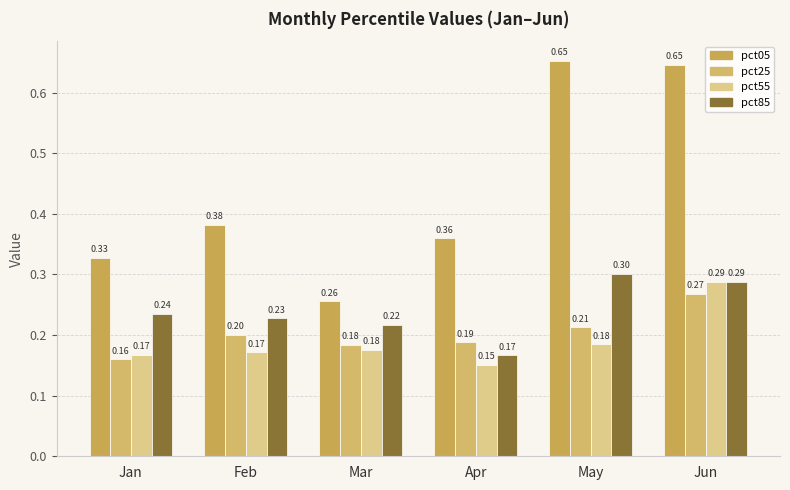

Which category has the lowest value in the pct85 series?

Apr